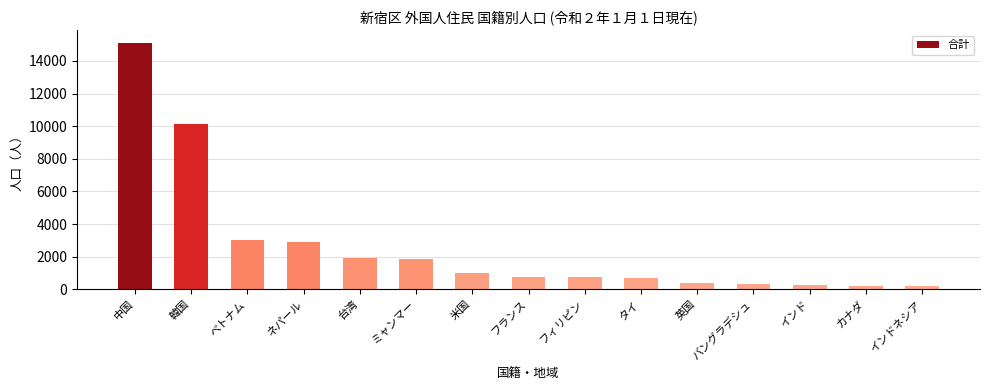

What is the value of the 13th bar from the left?

249